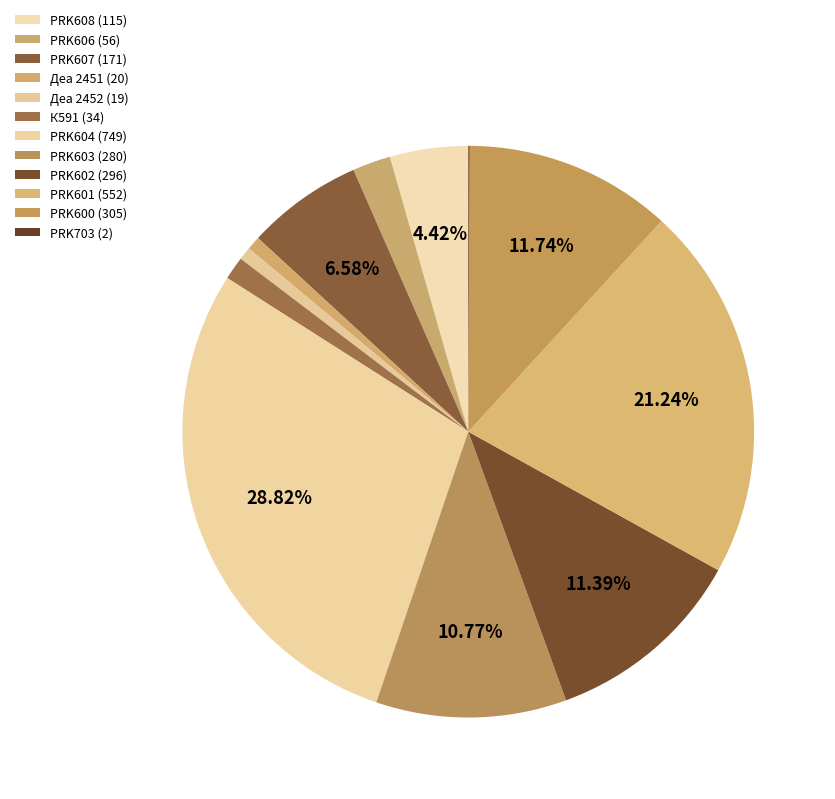

To the nearest percent, what portion does PRK607 (171) represent?

7%